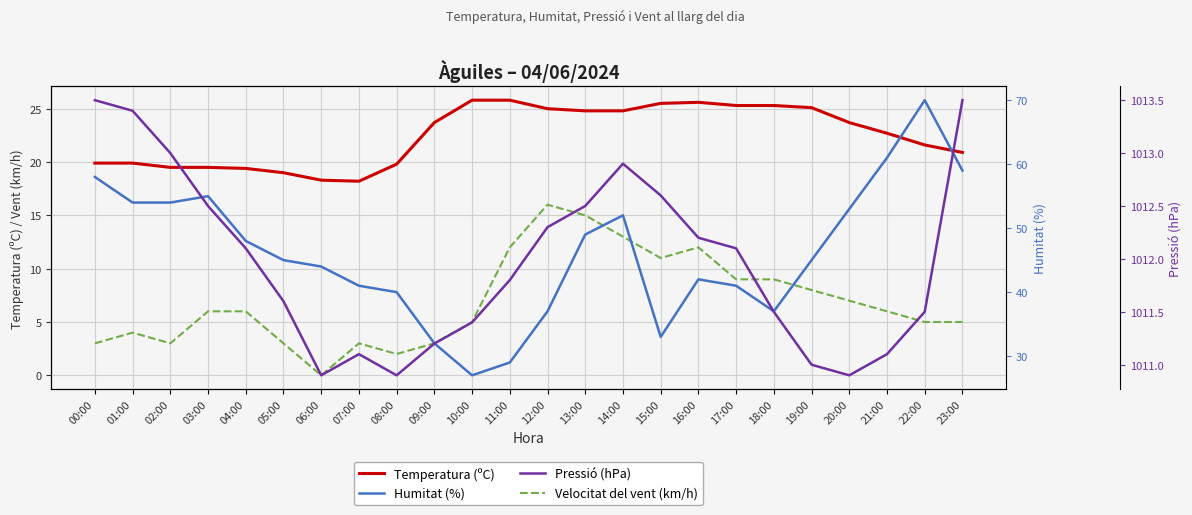

The value of Humitat (%) at 06:00 is 44.0. True or false?

True